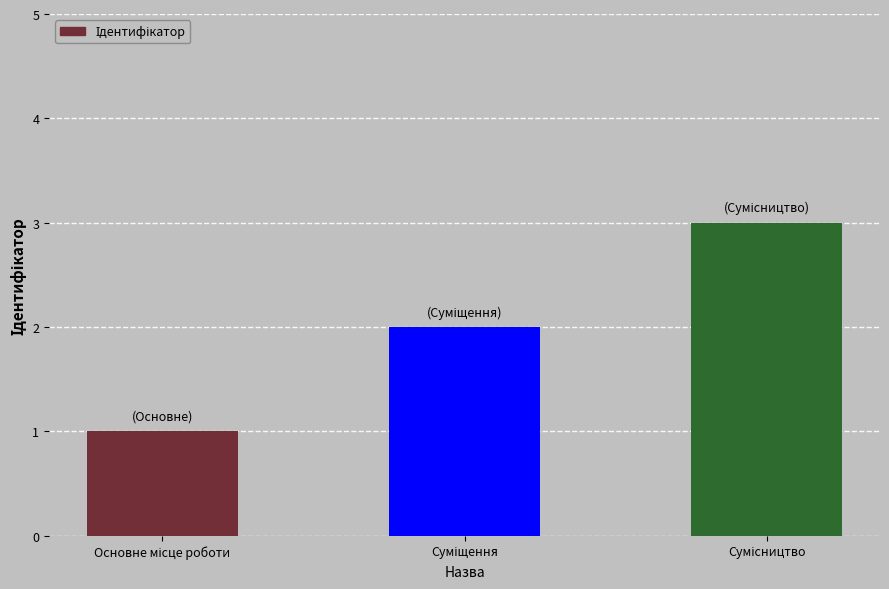

Reading right to left, extract all data points from this chart.

3	2	1